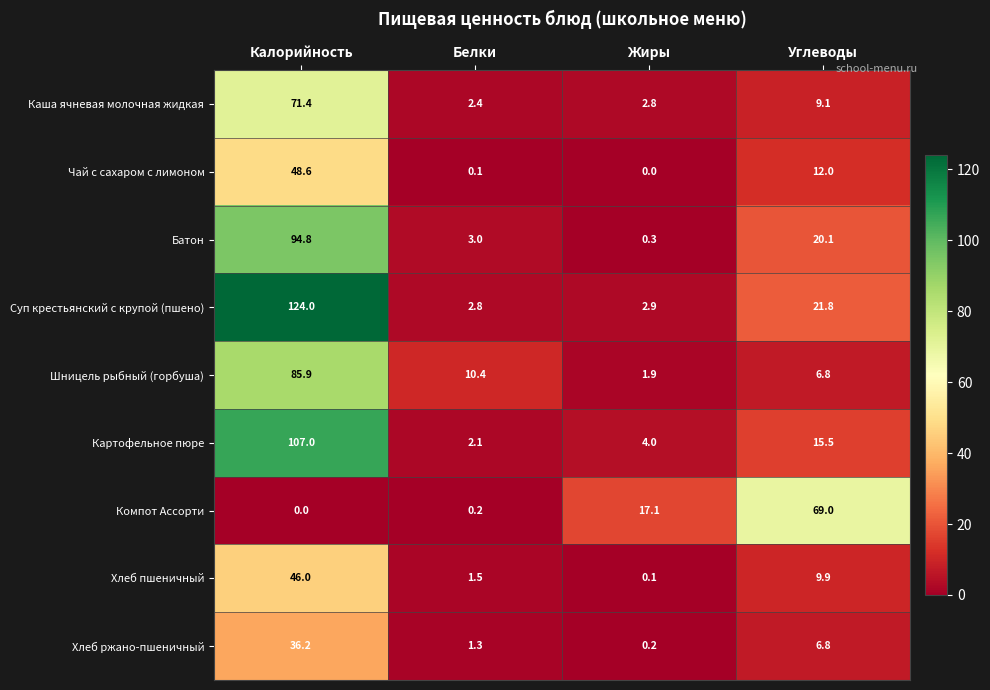

Where does the Хлеб ржано-пшеничный series first go above 6?

Калорийность